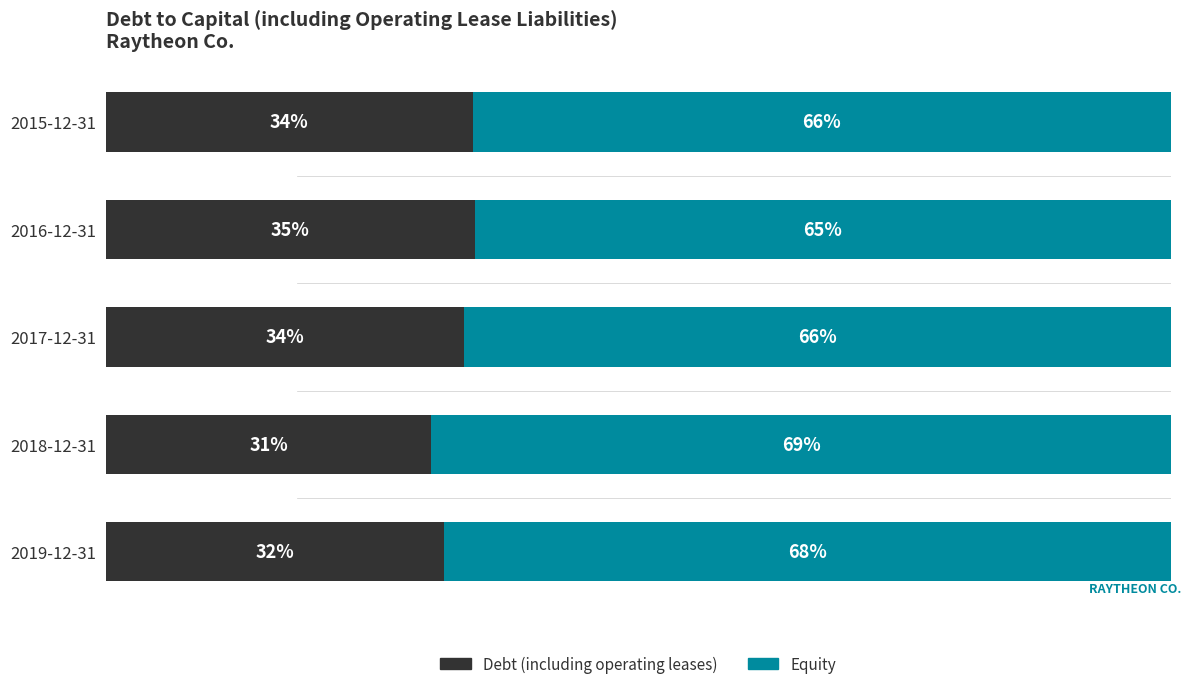

The value of Debt at 2016-12-31 is 9.9. True or false?

False